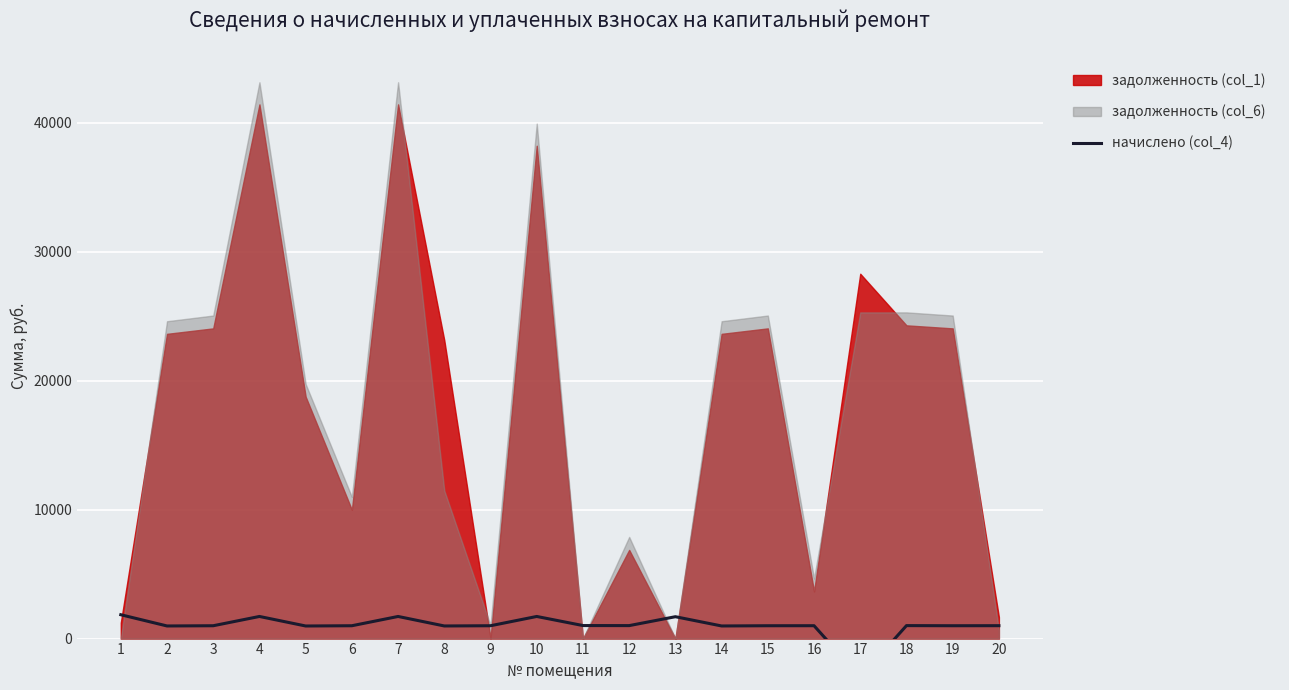

At which category does the data reach its first local peak?

4